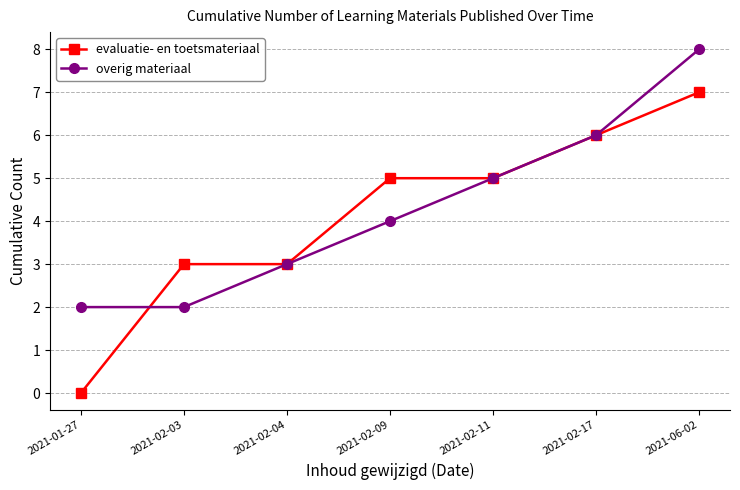

What is the average value of the overig materiaal series?

4